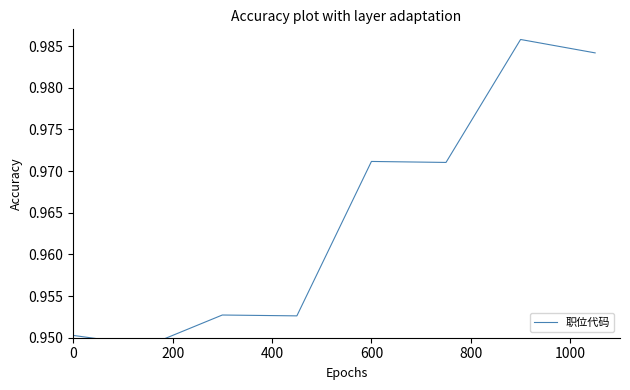

Count the values in the range 0 to 1.

8